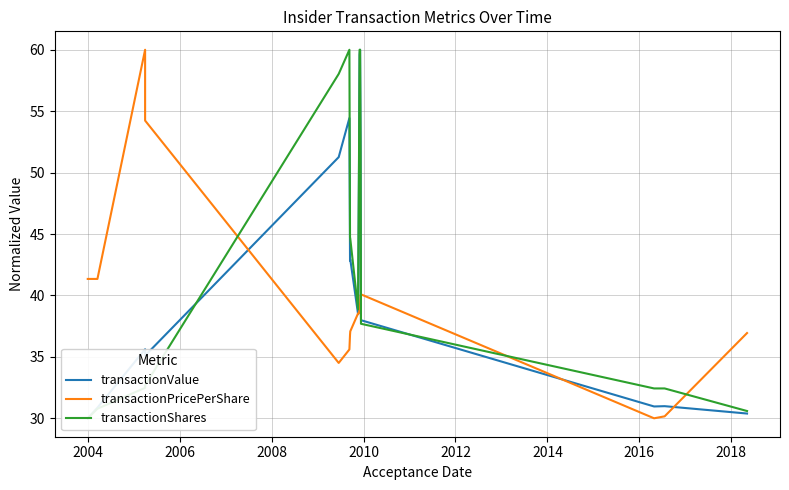

What is the sum of all transactionPricePerShare values?

673.5